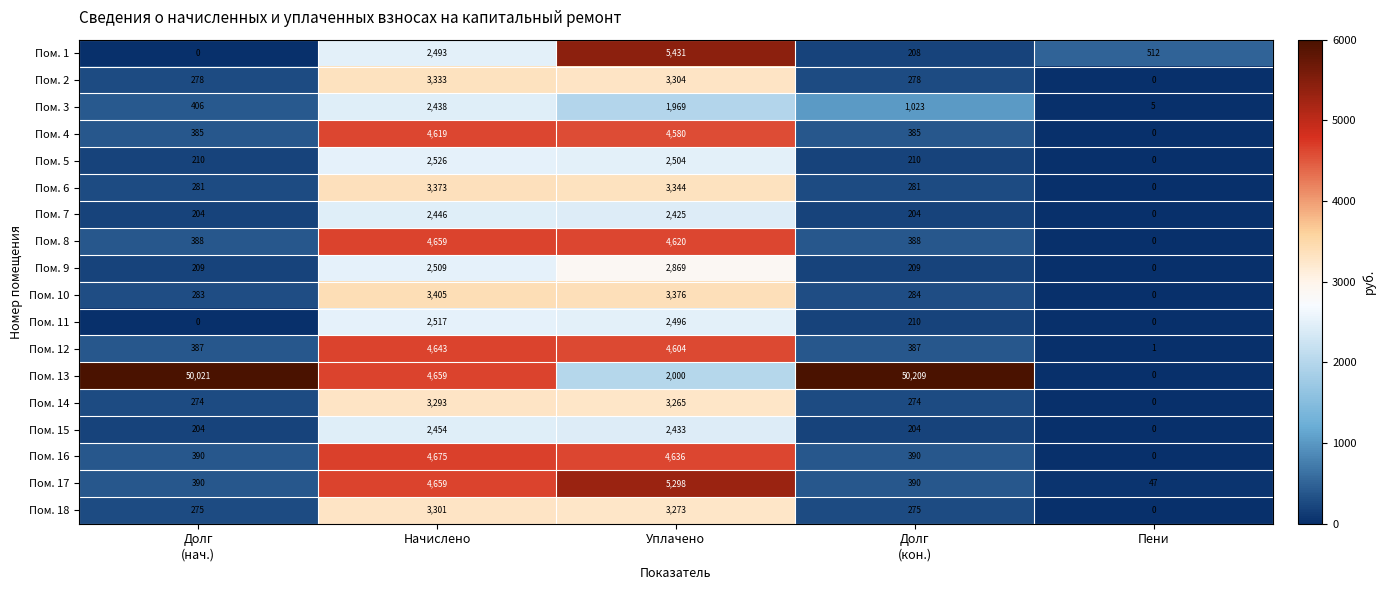

Is it true that Пом. 15 equals 907 at Пени?

False